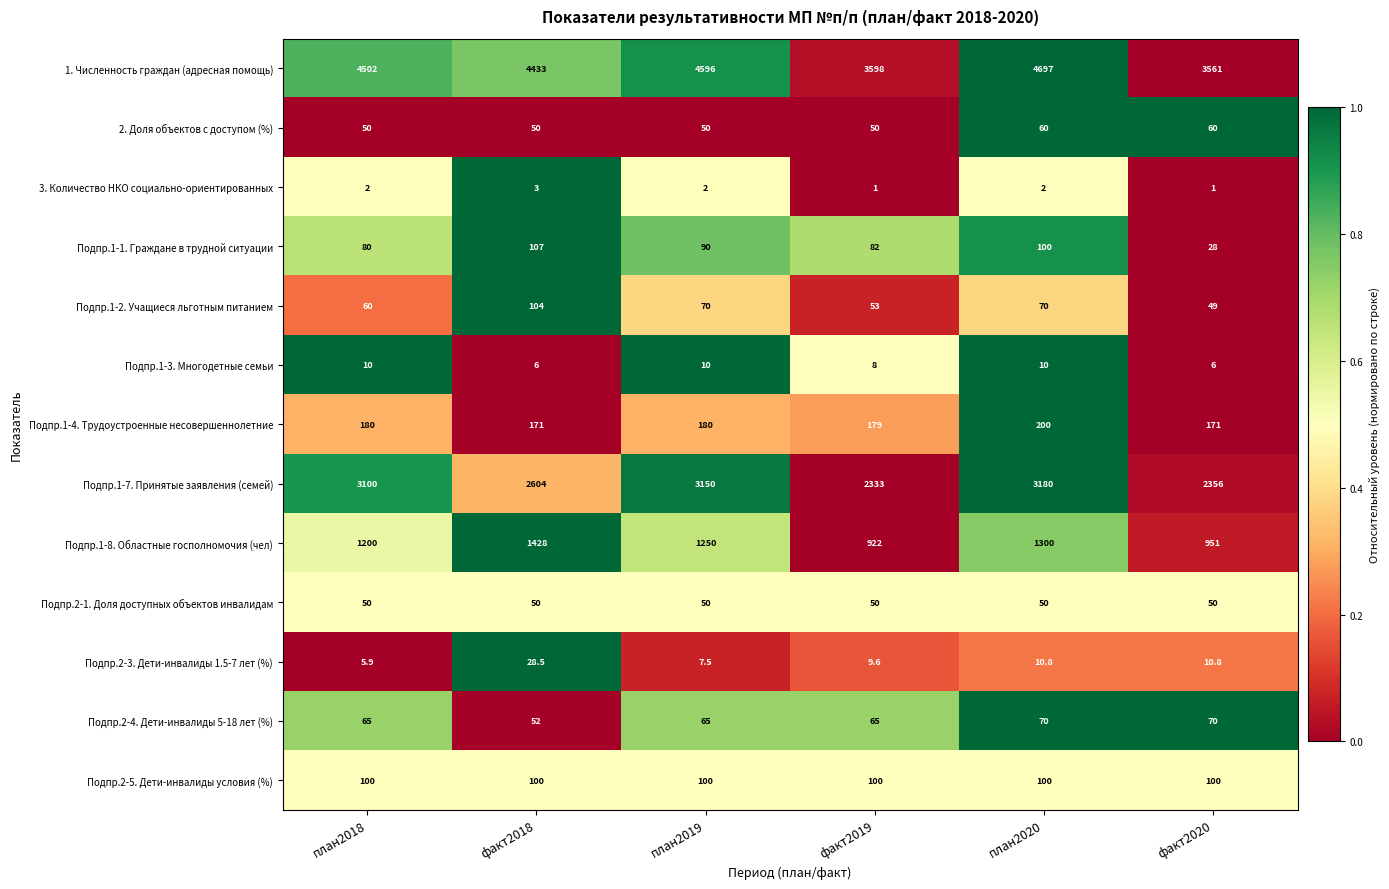

What is the difference between the maximum and second lowest values in the 2. Доля объектов с доступом (%) series?

10.0